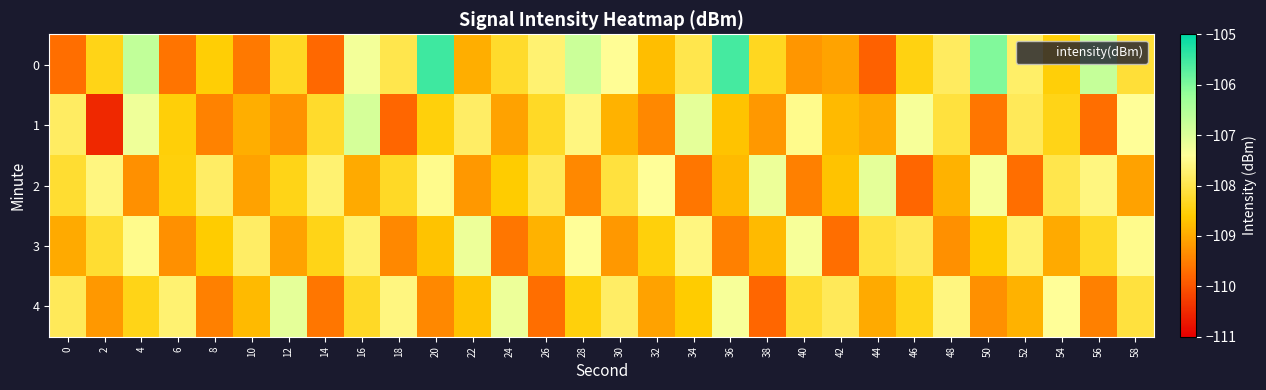

Reading right to left, what are all the values shown in this chart?

0: 58=-108.2	56=-106.7	54=-108.5	52=-107.8	50=-106.0	48=-107.9	46=-108.5	44=-109.8	42=-109.1	40=-109.2	38=-108.3	36=-105.5	34=-108.0	32=-108.8	30=-107.4	28=-106.8	26=-107.7	24=-108.2	22=-108.9	20=-105.5	18=-108.0	16=-107.3	14=-109.8	12=-108.3	10=-109.6	8=-108.5	6=-109.6	4=-106.7	2=-108.4	0=-109.7
1: 58=-107.4	56=-109.7	54=-108.4	52=-107.9	50=-109.6	48=-108.1	46=-107.3	44=-109.0	42=-108.8	40=-107.5	38=-109.2	36=-108.7	34=-107.1	32=-109.4	30=-108.9	28=-107.6	26=-108.3	24=-109.1	22=-107.8	20=-108.5	18=-109.8	16=-106.9	14=-108.2	12=-109.3	10=-108.9	8=-109.5	6=-108.5	4=-107.2	2=-110.5	0=-107.8
2: 58=-109.1	56=-107.6	54=-108.0	52=-109.7	50=-107.3	48=-108.9	46=-109.8	44=-107.1	42=-108.7	40=-109.5	38=-107.2	36=-108.8	34=-109.6	32=-107.4	30=-108.1	28=-109.4	26=-107.9	24=-108.6	22=-109.2	20=-107.5	18=-108.3	16=-109.0	14=-107.7	12=-108.4	10=-109.1	8=-107.8	6=-108.5	4=-109.3	2=-107.6	0=-108.2
3: 58=-107.5	56=-108.3	54=-109.0	52=-107.7	50=-108.6	48=-109.3	46=-107.9	44=-108.1	42=-109.7	40=-107.3	38=-108.8	36=-109.5	34=-107.6	32=-108.5	30=-109.2	28=-107.4	26=-108.9	24=-109.6	22=-107.2	20=-108.7	18=-109.4	16=-107.7	14=-108.4	12=-109.1	10=-107.8	8=-108.6	6=-109.3	4=-107.5	2=-108.2	0=-109.0
4: 58=-108.1	56=-109.5	54=-107.4	52=-108.9	50=-109.3	48=-107.6	46=-108.4	44=-109.0	42=-107.9	40=-108.2	38=-109.8	36=-107.3	34=-108.6	32=-109.1	30=-107.8	28=-108.5	26=-109.7	24=-107.2	22=-108.7	20=-109.4	18=-107.6	16=-108.3	14=-109.6	12=-107.1	10=-108.8	8=-109.5	6=-107.7	4=-108.4	2=-109.2	0=-107.9